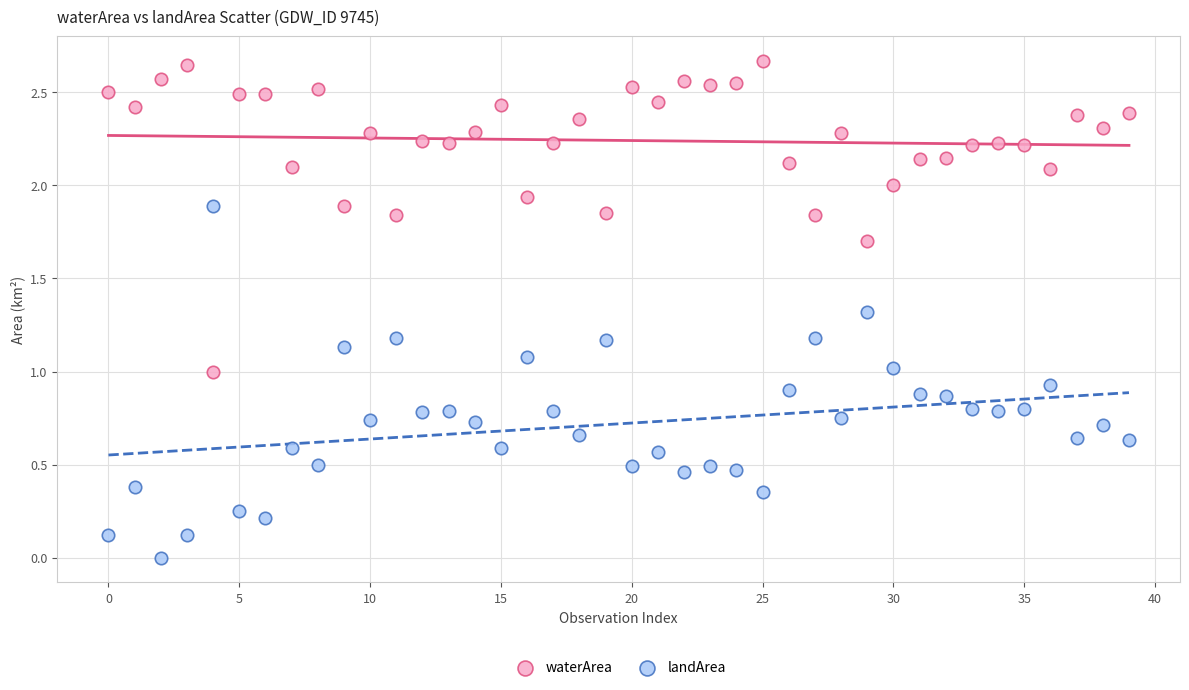

Which series contains the lowest Y value?

landArea